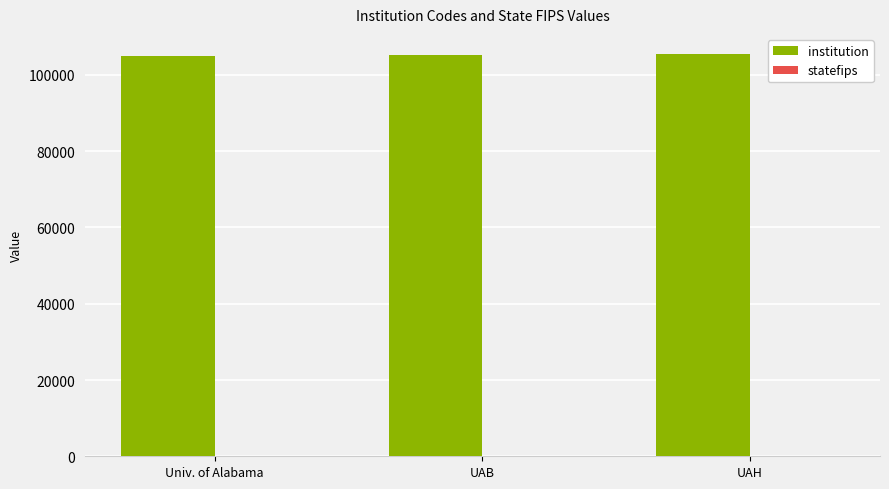

True or false: institution has a value of 105500 at UAH.

True